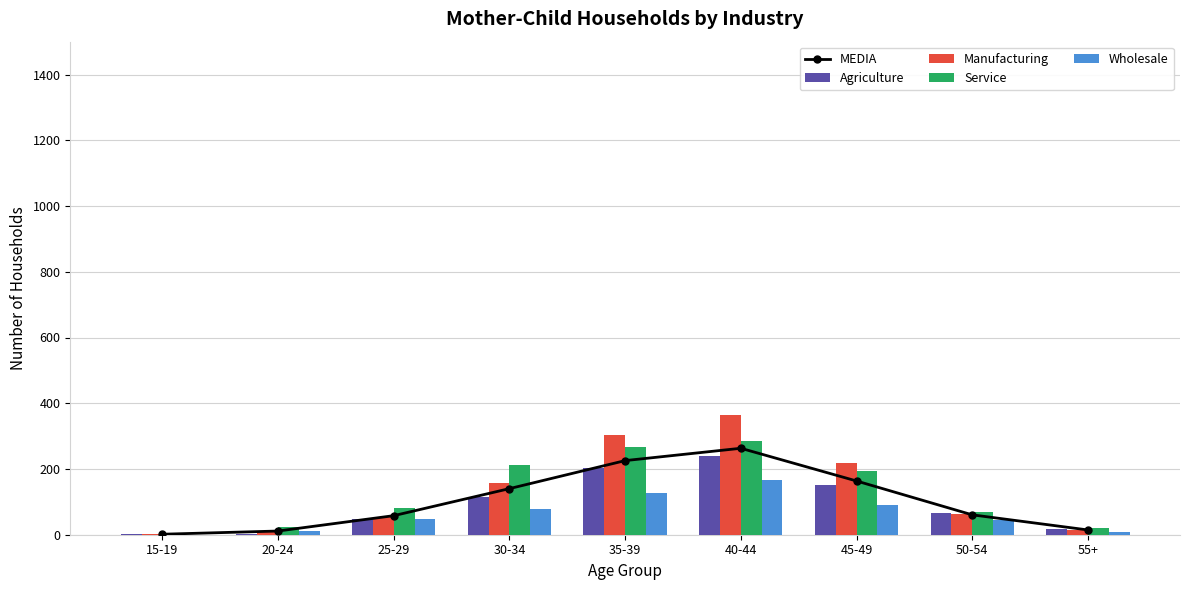

What is the difference between the Wholesale values at 15-19 and 45-49?

91